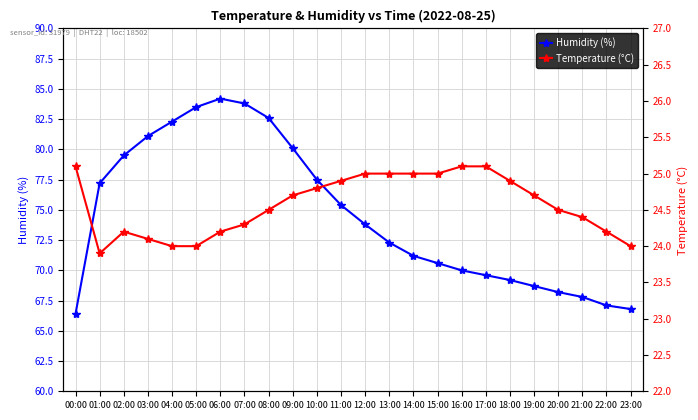

The value of Temperature (°C) at 19:00 is 24.7. True or false?

True